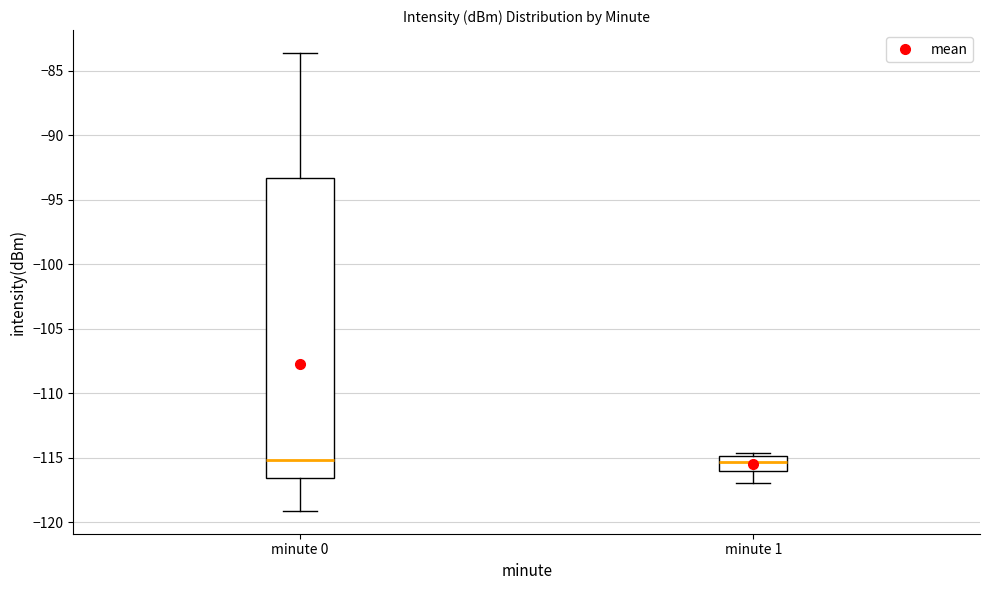

Reading left to right, transcribe this box plot: for each box, give where its median line is, the range the box spans, and where its two whiskers end, as read against the y-axis. The values are not printed on the chart, so give them approximately, as read against the axis.

minute 0: median -115.0, box -116.5 to -93.5, whiskers -119.0 to -83.5
minute 1: median -115.5, box -116.0 to -115.0, whiskers -117.0 to -114.5